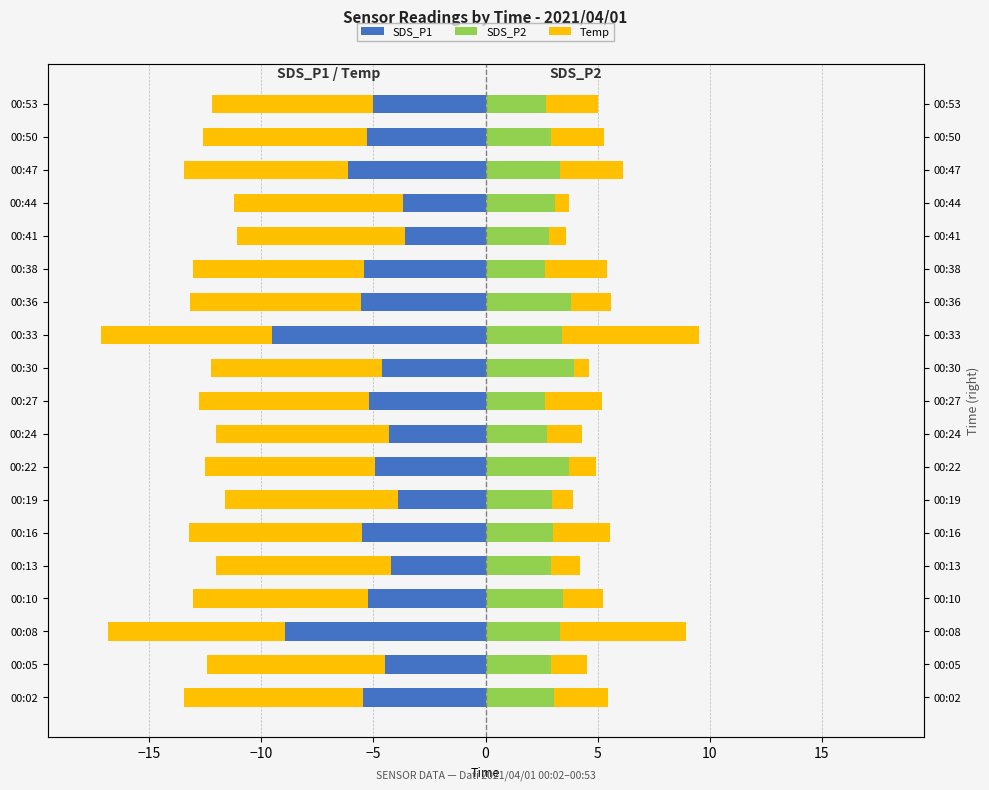

What is the difference between the highest and lowest values at 00:53?

14.9